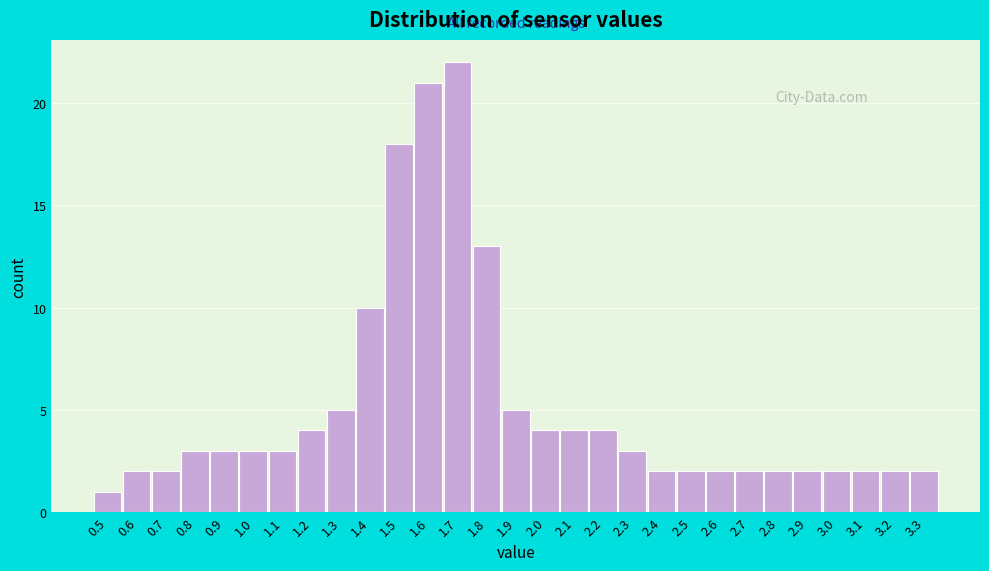

Reading left to right, what are all the values shown in this chart?

0.5=1	0.6=2	0.7=2	0.8=3	0.9=3	1.0=3	1.1=3	1.2=4	1.3=5	1.4=10	1.5=18	1.6=21	1.7=22	1.8=13	1.9=5	2.0=4	2.1=4	2.2=4	2.3=3	2.4=2	2.5=2	2.6=2	2.7=2	2.8=2	2.9=2	3.0=2	3.1=2	3.2=2	3.3=2